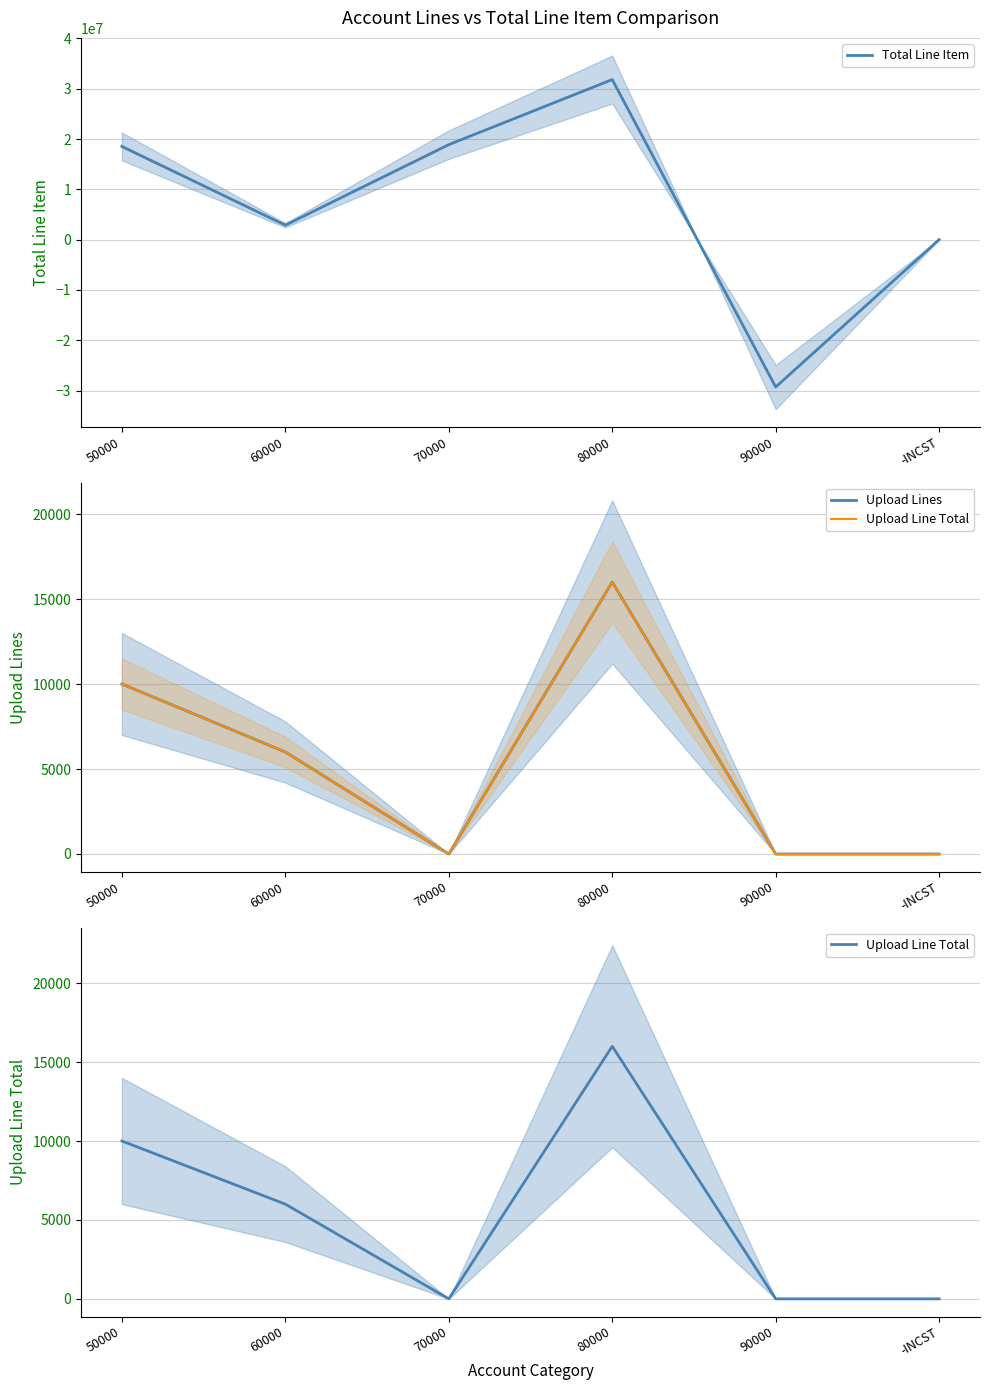

What is the sum of the Upload Line Total values at 50000 and 80000?

26000.0